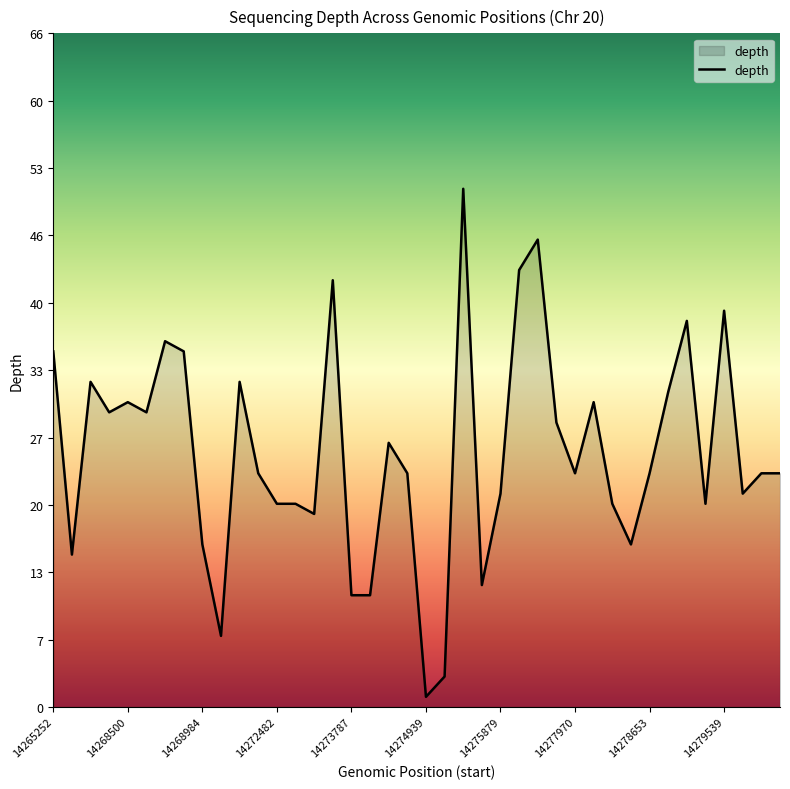

What is the maximum value shown in the chart?

51